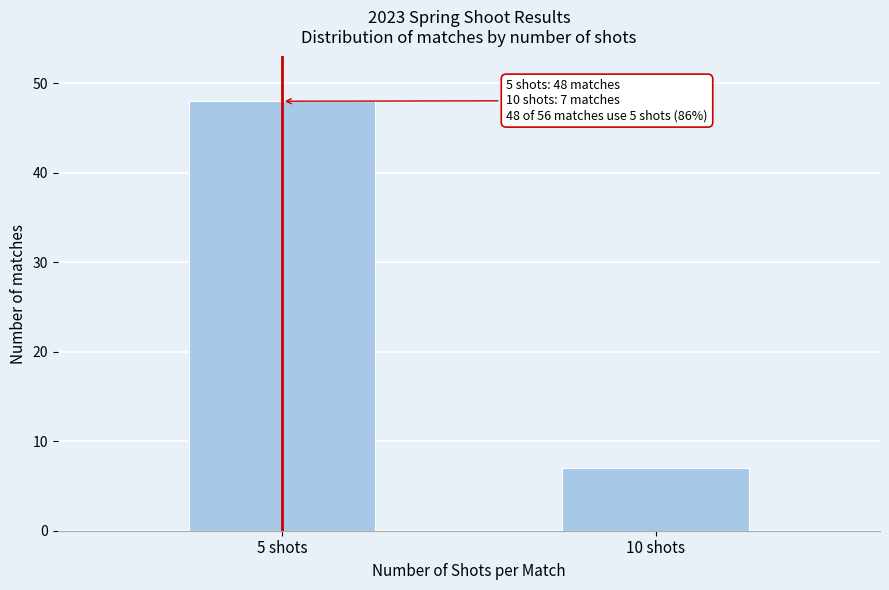

Reading left to right, what are all the values shown in this chart?

48	7